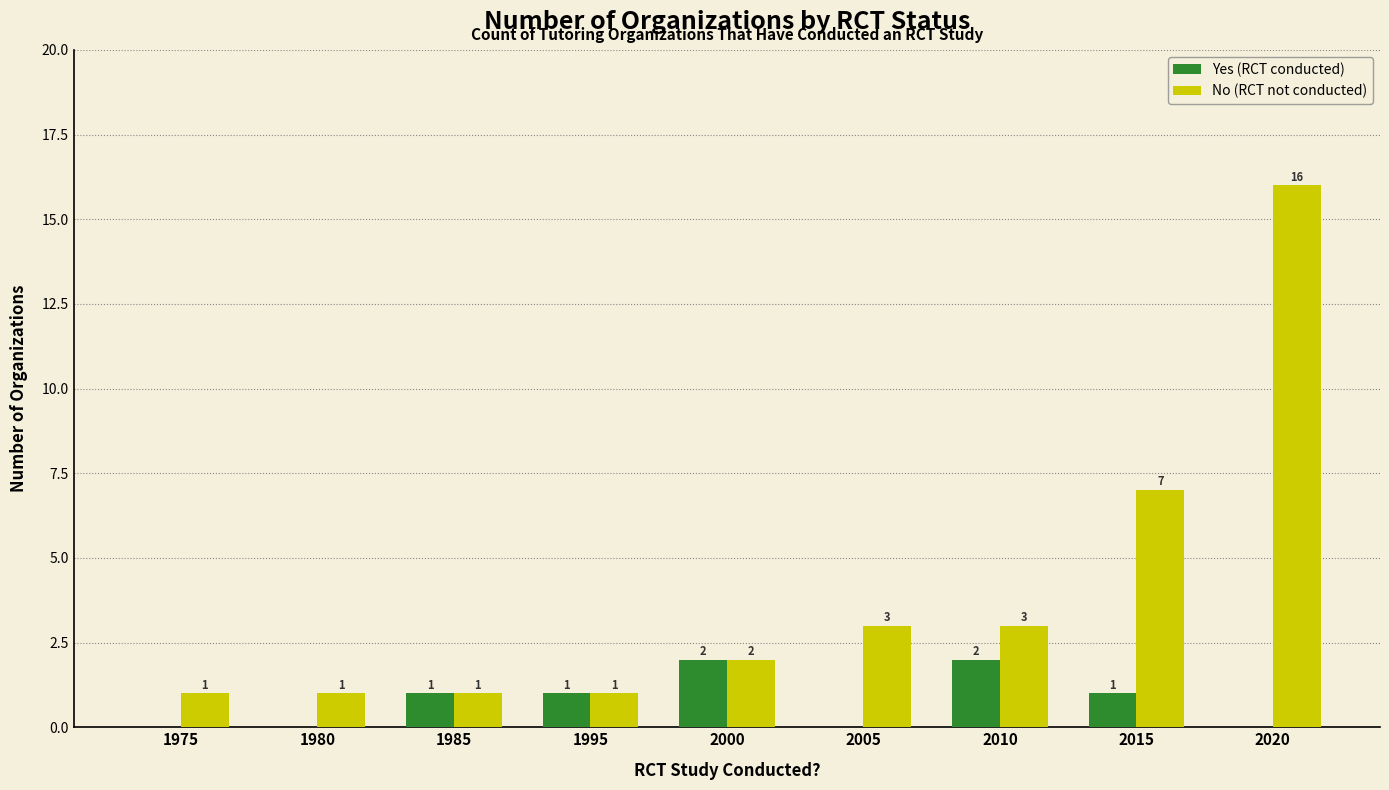

Which series has the widest spread of values?

No (RCT not conducted)